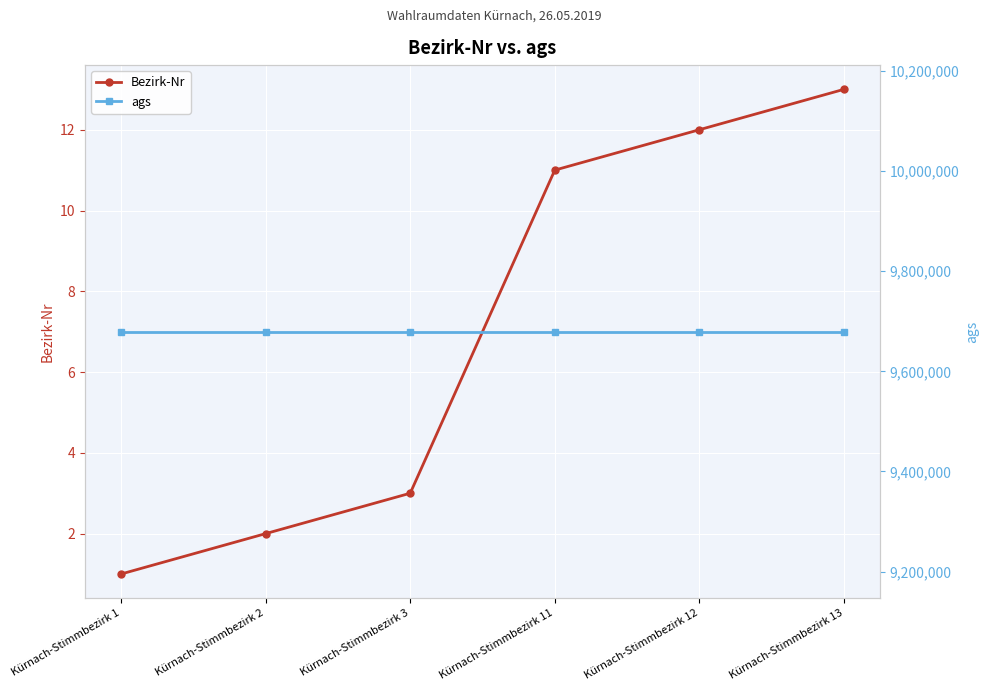

Reading right to left, transcribe all the data shown in this chart.

Bezirk-Nr: Kürnach-Stimmbezirk 13=13	Kürnach-Stimmbezirk 12=12	Kürnach-Stimmbezirk 11=11	Kürnach-Stimmbezirk 3=3	Kürnach-Stimmbezirk 2=2	Kürnach-Stimmbezirk 1=1
ags: Kürnach-Stimmbezirk 13=9679156	Kürnach-Stimmbezirk 12=9679156	Kürnach-Stimmbezirk 11=9679156	Kürnach-Stimmbezirk 3=9679156	Kürnach-Stimmbezirk 2=9679156	Kürnach-Stimmbezirk 1=9679156